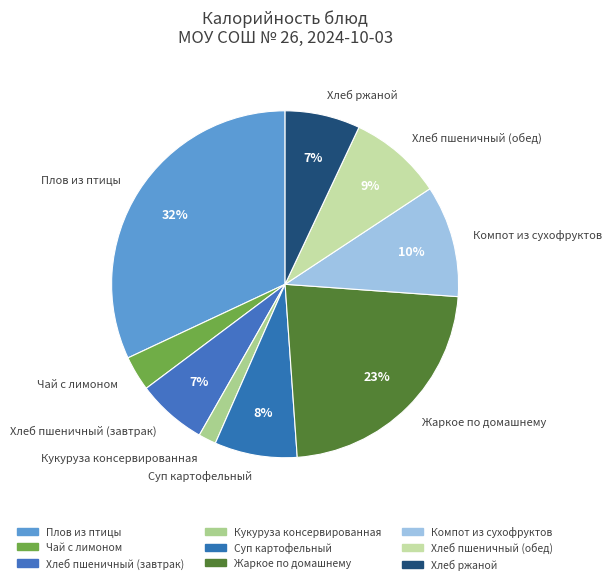

True or false: Суп картофельный accounts for 19% of the total.

False